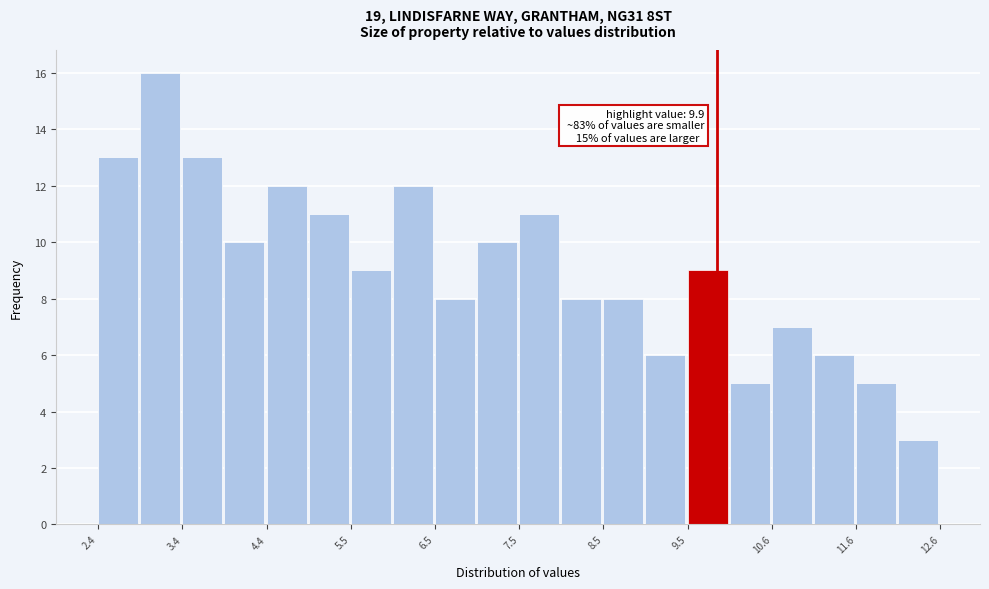

Read against the x-axis, roughly where is the centre of the tallest bar?

3.2